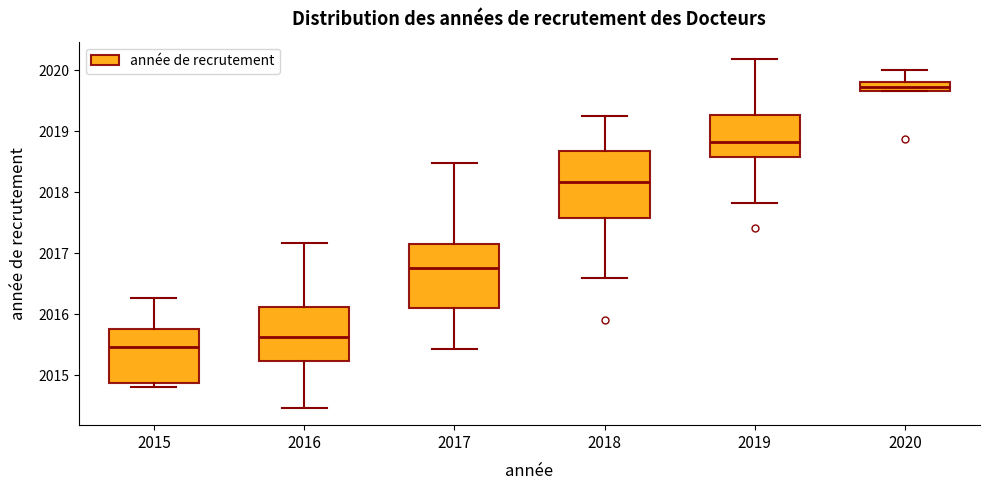

Where does the median line of the box at x = 2018 sit on the y-axis? The values are not printed on the chart, so give them approximately, as read against the axis.

2018.2